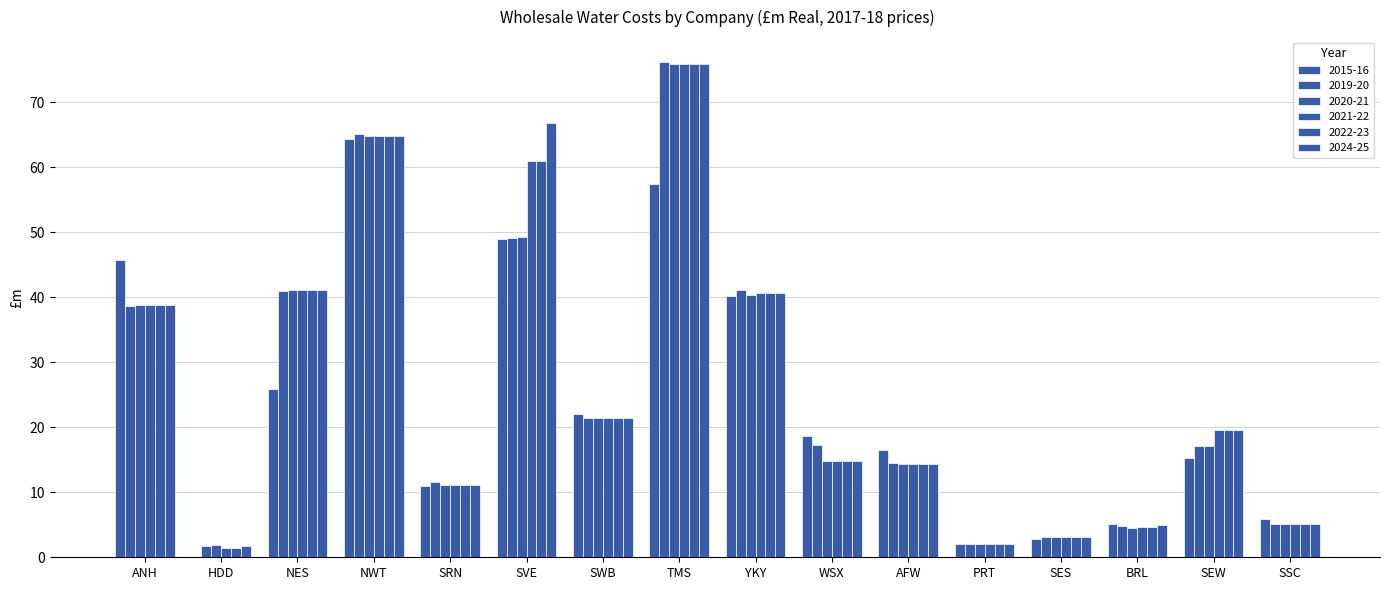

How many groups of bars are there?

16